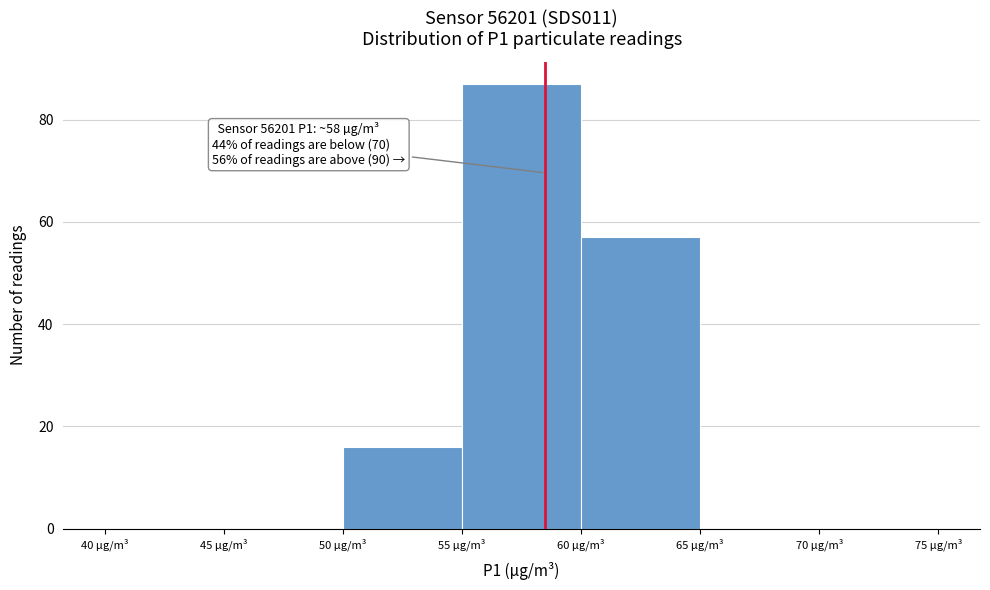

Over which range of the x-axis is the bar tallest?

55 to 60